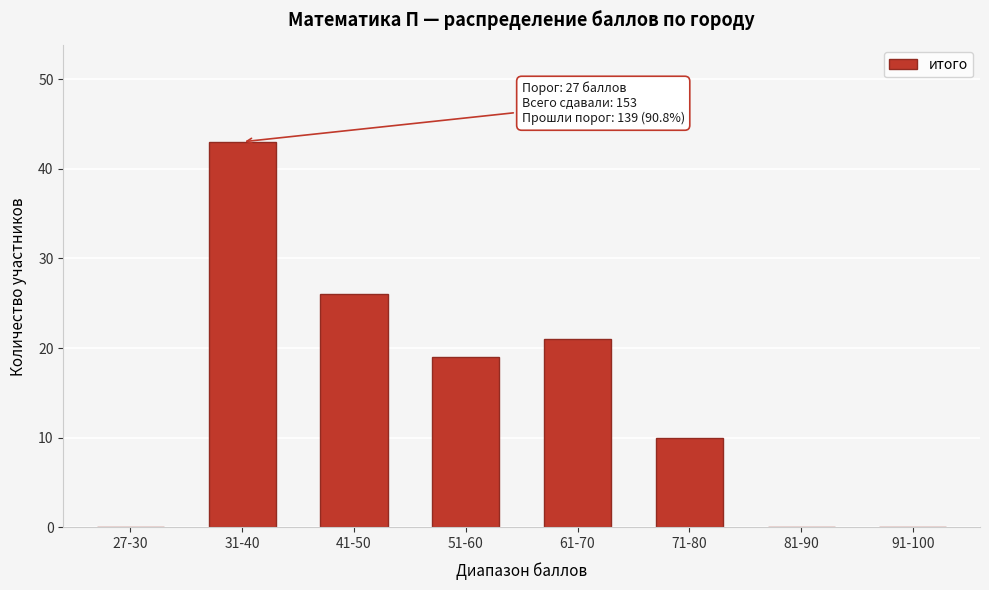

Reading left to right, extract all data points from this chart.

27-30=0	31-40=43	41-50=26	51-60=19	61-70=21	71-80=10	81-90=0	91-100=0